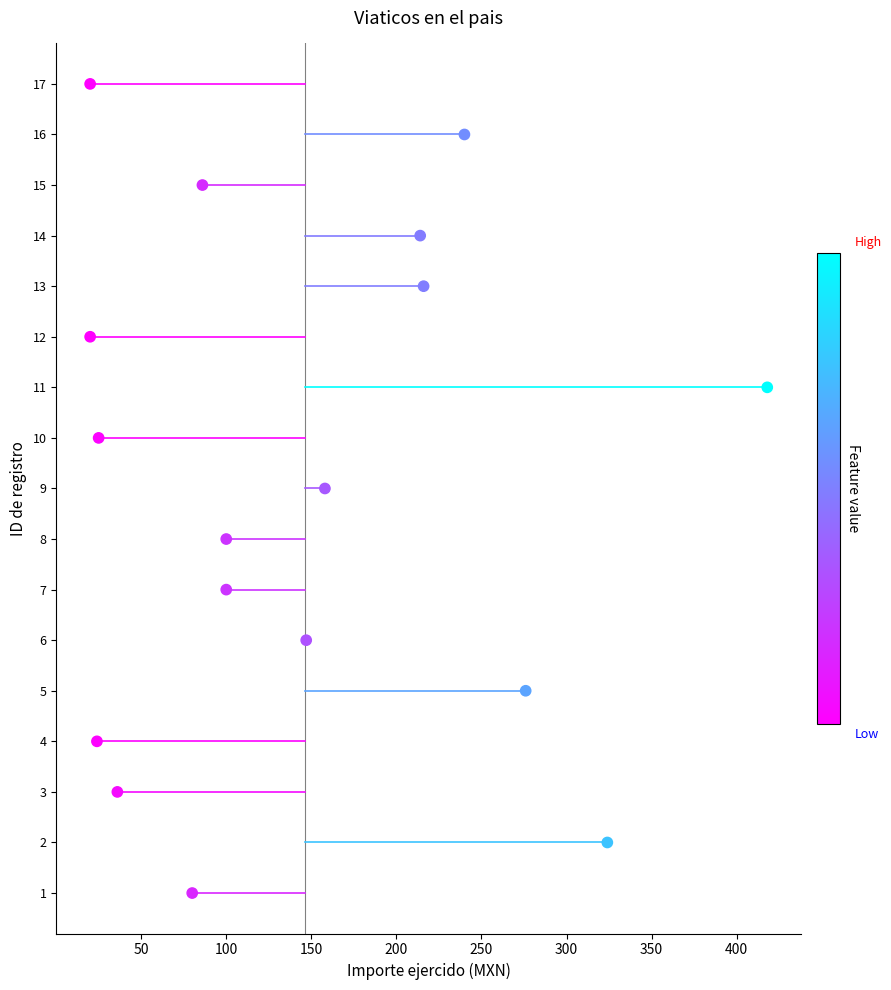

What is the range of Y values (max minus min)?

16